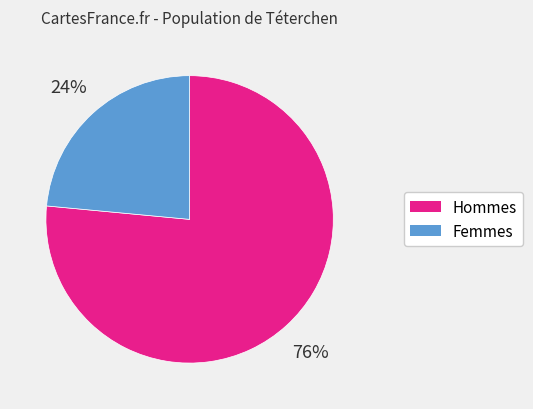

Is there a majority slice in this chart?

Yes